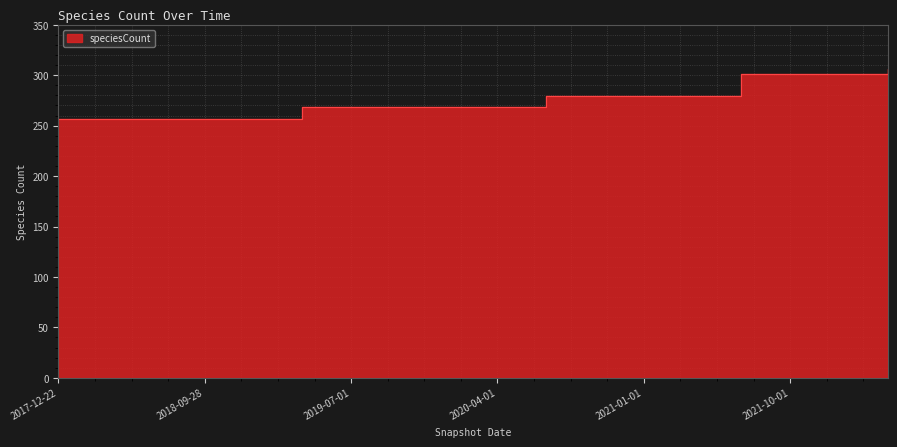

What is the approximate value at 2019-10-09, to the nearest 5?

270